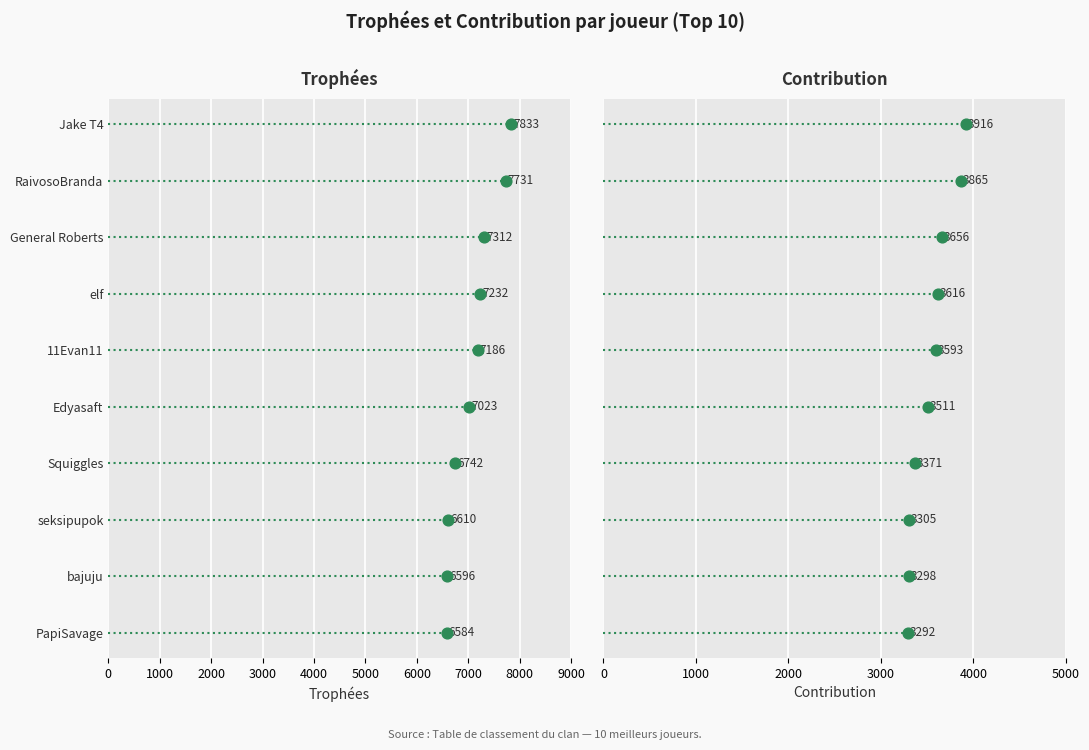

What are all the series names shown in the legend?

Trophées, Contribution